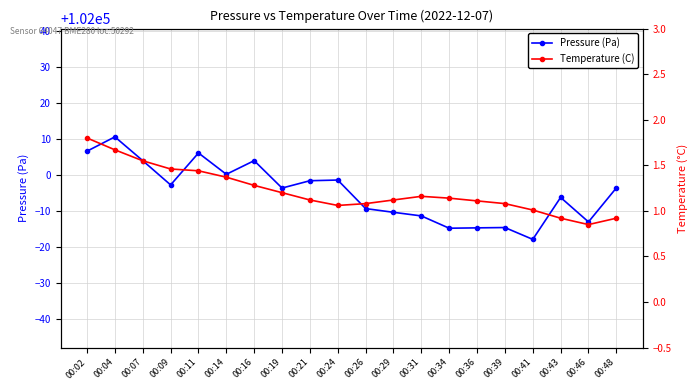

True or false: Pressure (Pa) has more than 1 points higher than both neighbors.

True